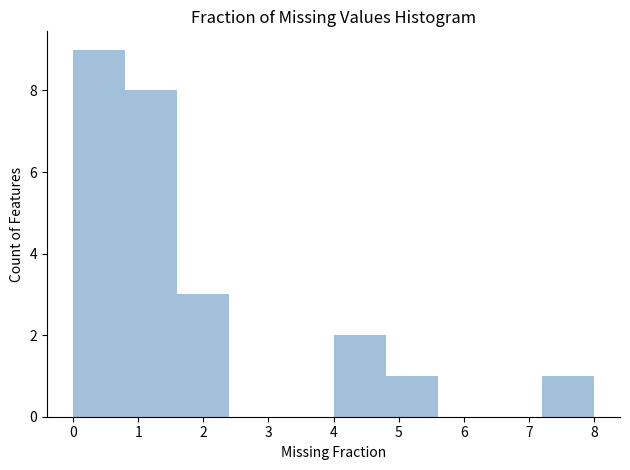

How tall is the bar that spans 7.2 to 8.0 on the x-axis? The values are not printed on the chart, so give them approximately, as read against the axis.

1